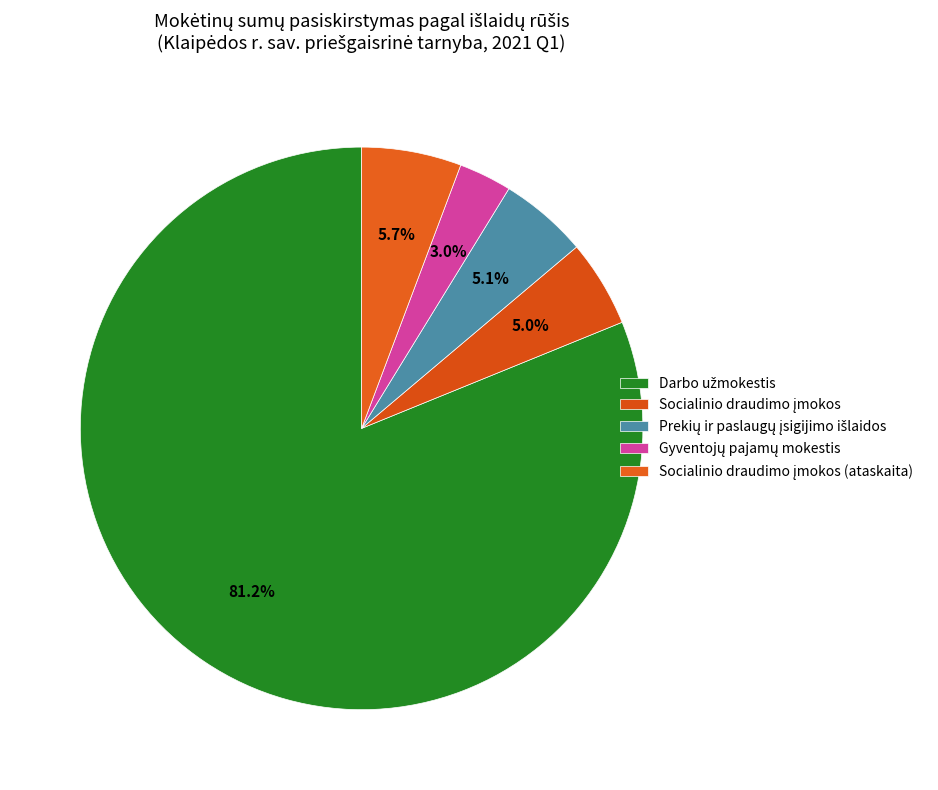

To the nearest percent, what is the difference between the largest and smallest slice percentages?

78%